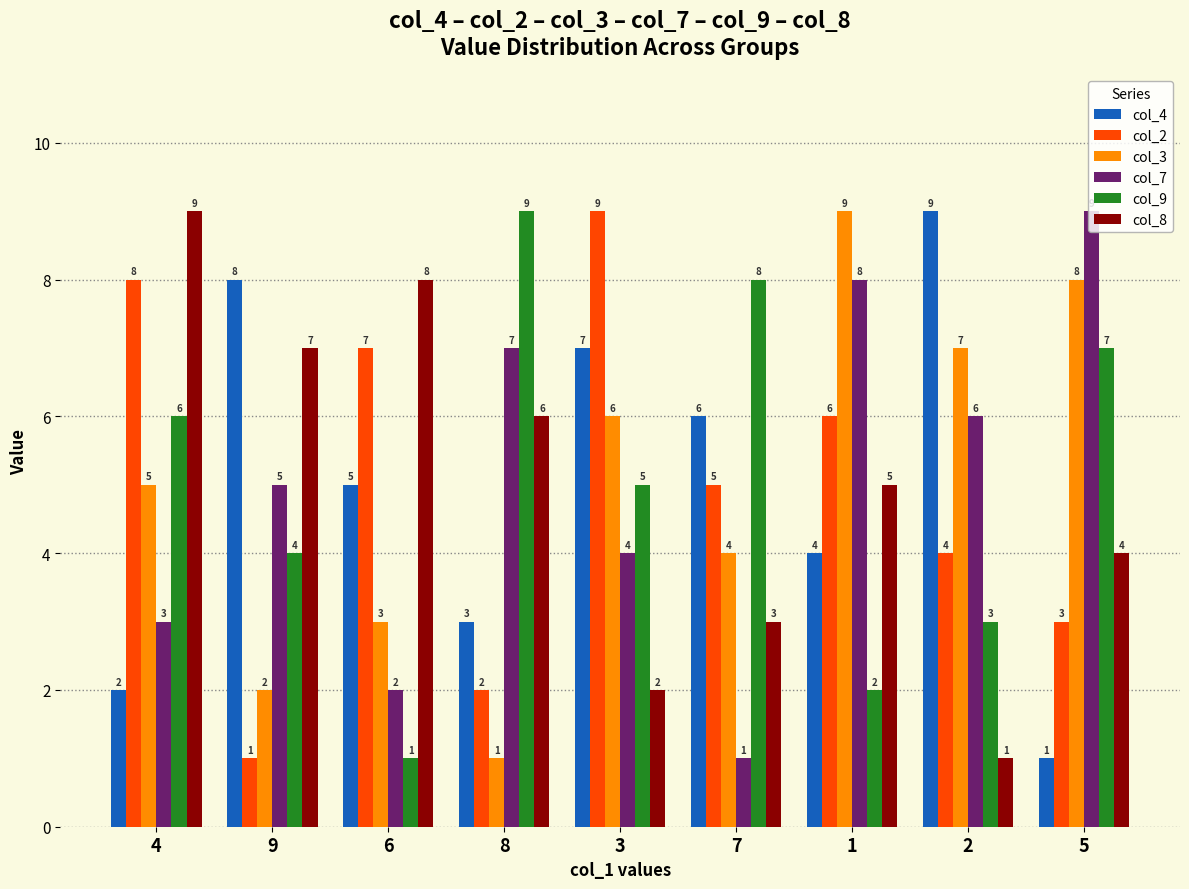

What is the value of the col_7 bar at the 5th from the left?

4